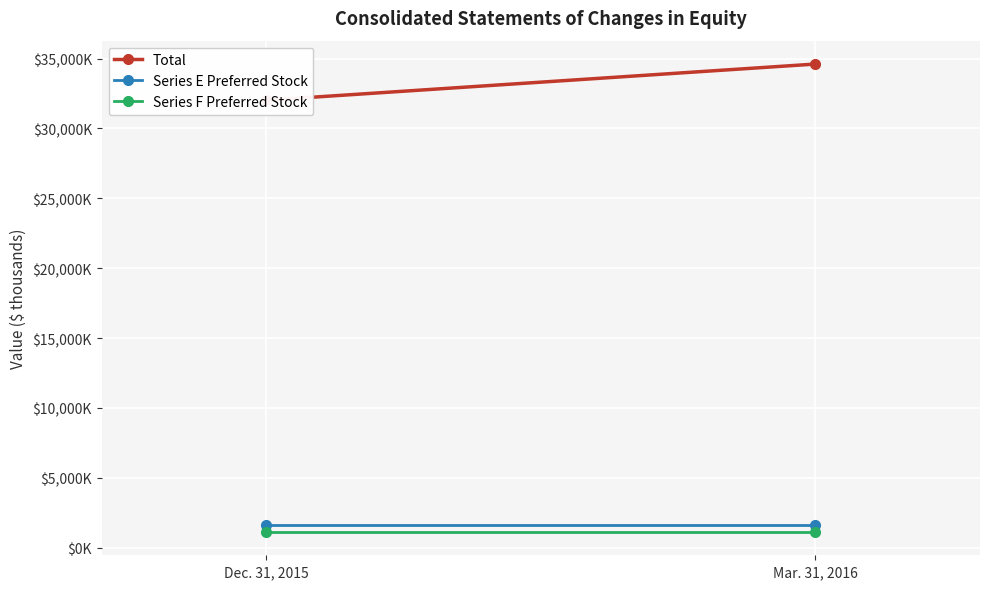

Rank the categories by Series F Preferred Stock value from lowest to highest.

Dec. 31, 2015, Mar. 31, 2016